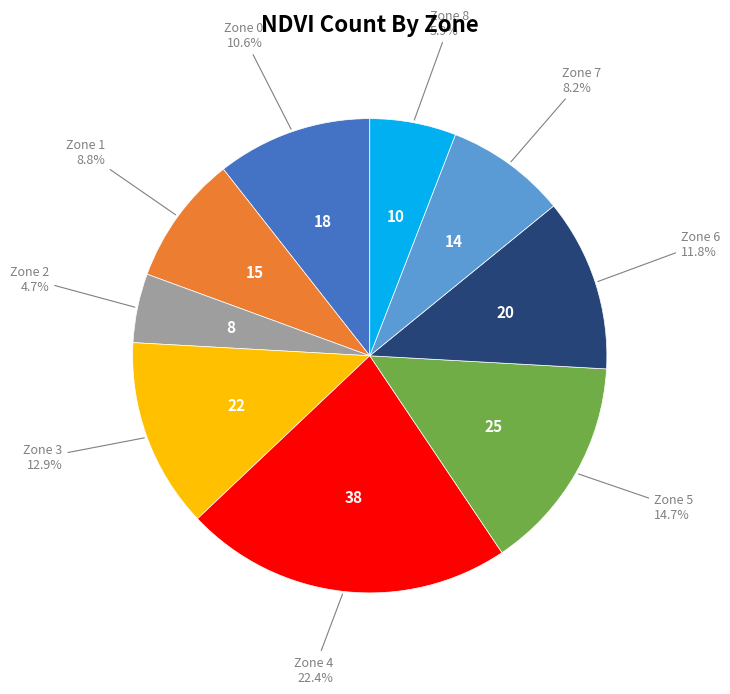

Does any single category account for the majority?

No